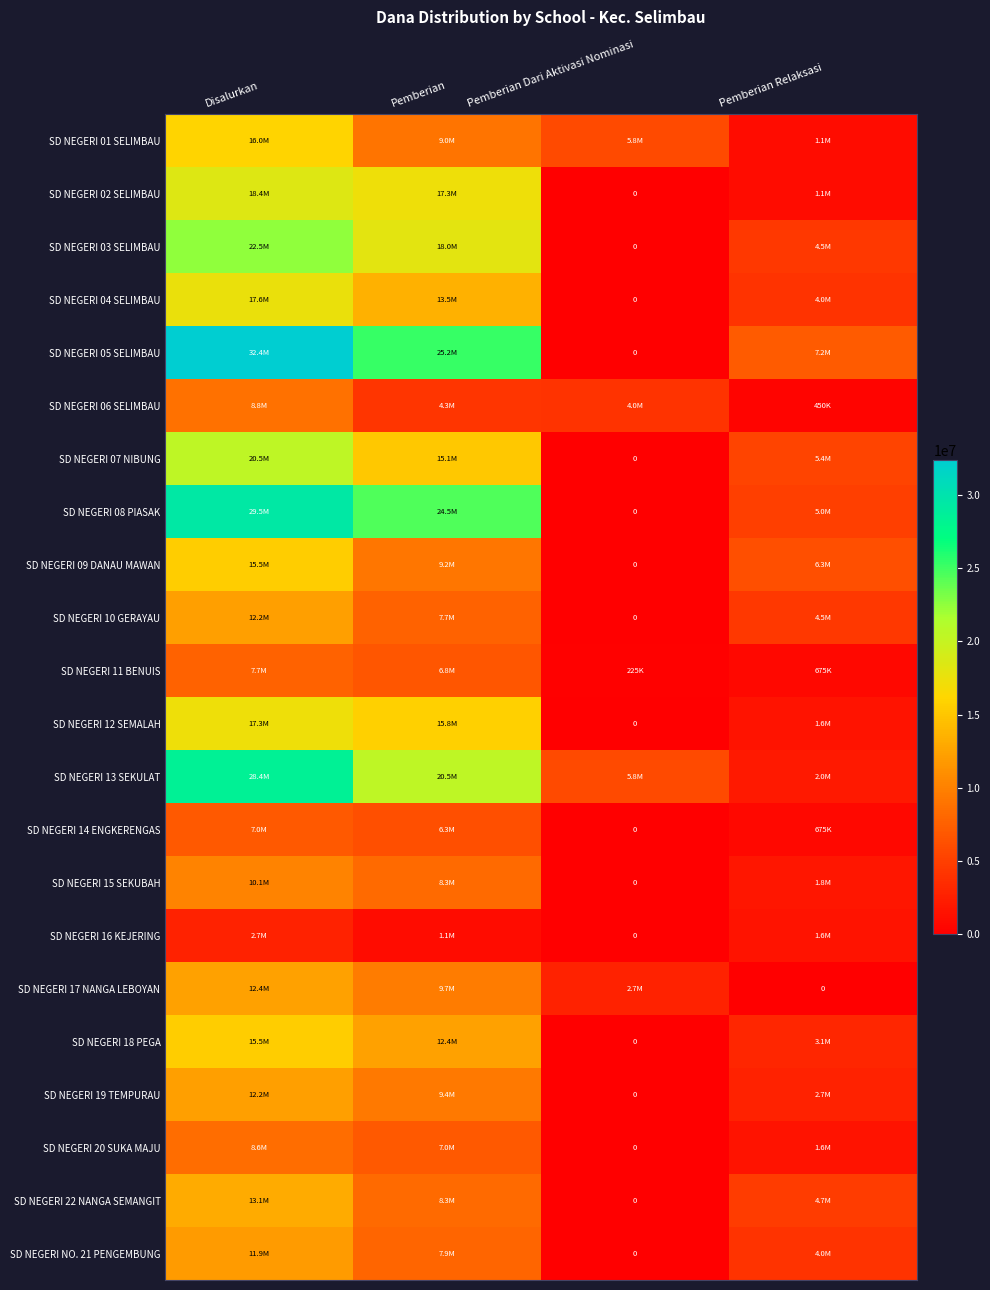

What is the total value across all series at Disalurkan?

339975000